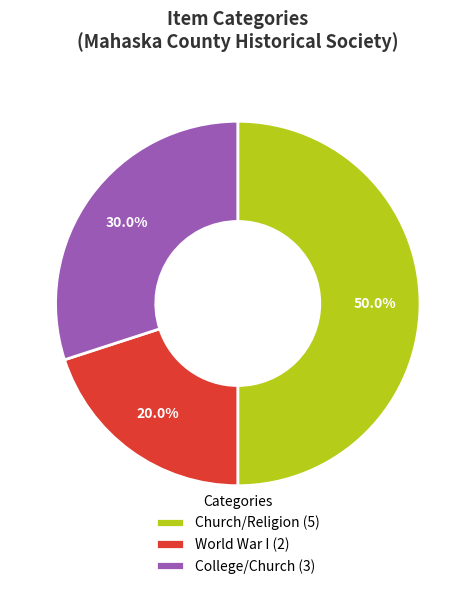

Which slice is the smallest?

World War I (2)